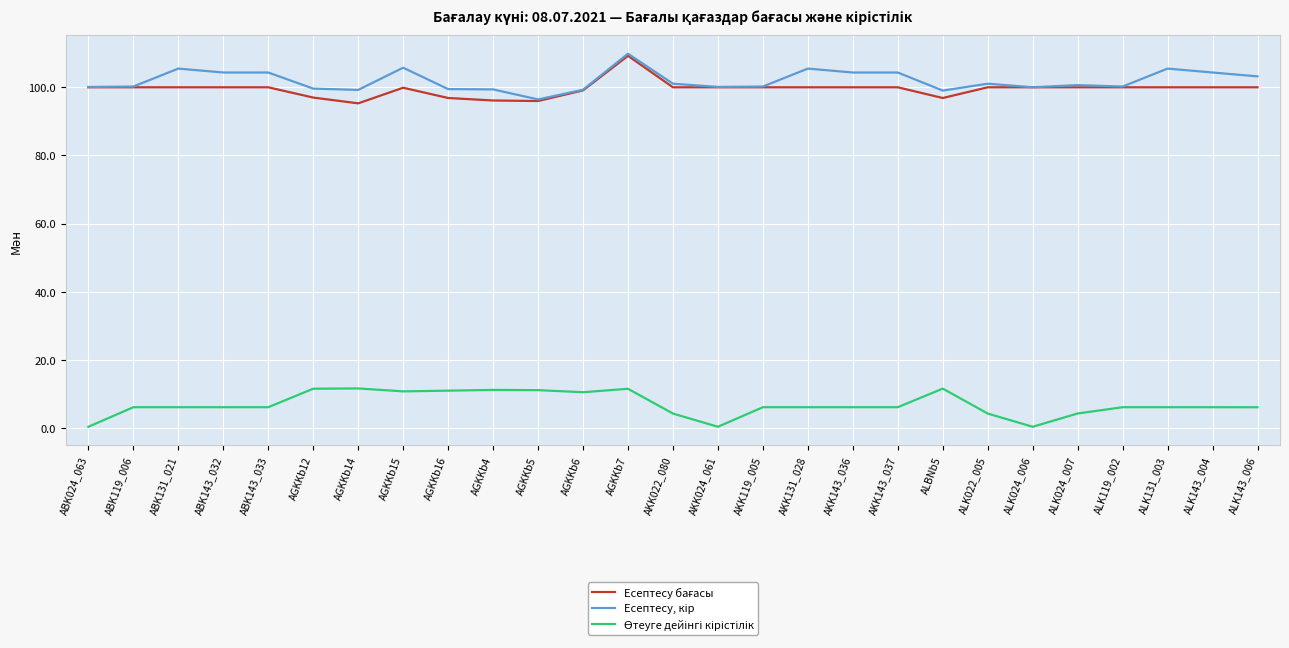

How many lines are shown in the chart?

3